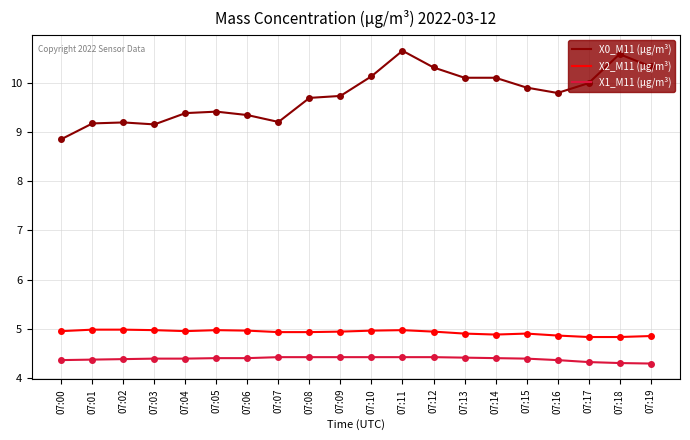

What is the minimum value for X0_M11 (μg/m³)?

8.9